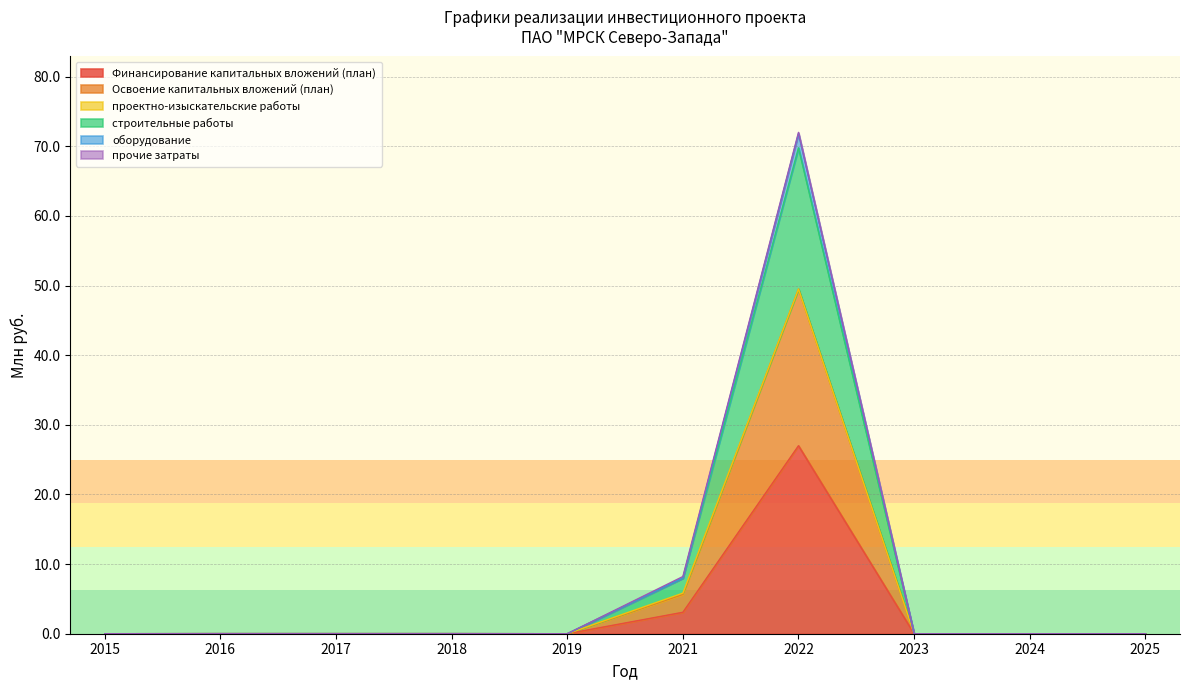

True or false: Освоение капитальных вложений (план) and оборудование cross at least once.

False